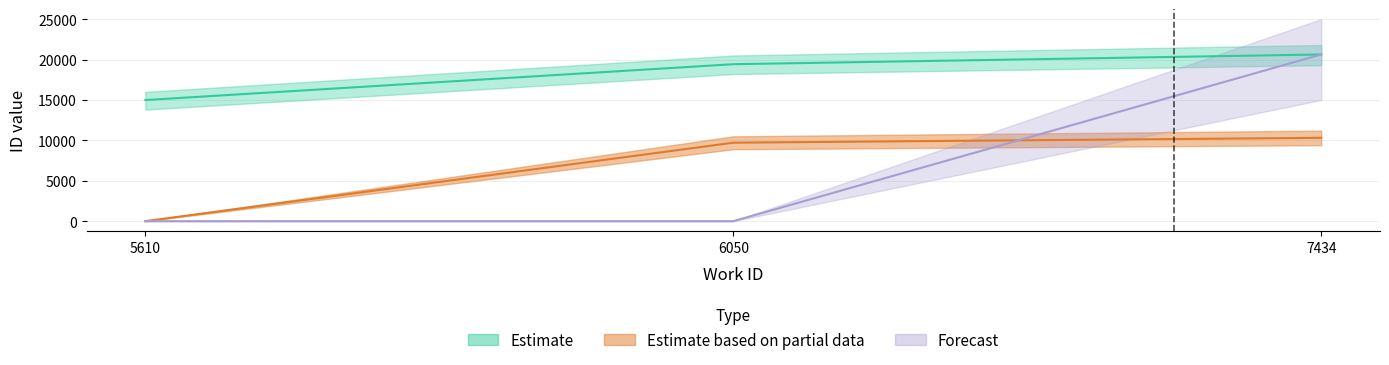

How many values in the Estimate series exceed 19421?

1